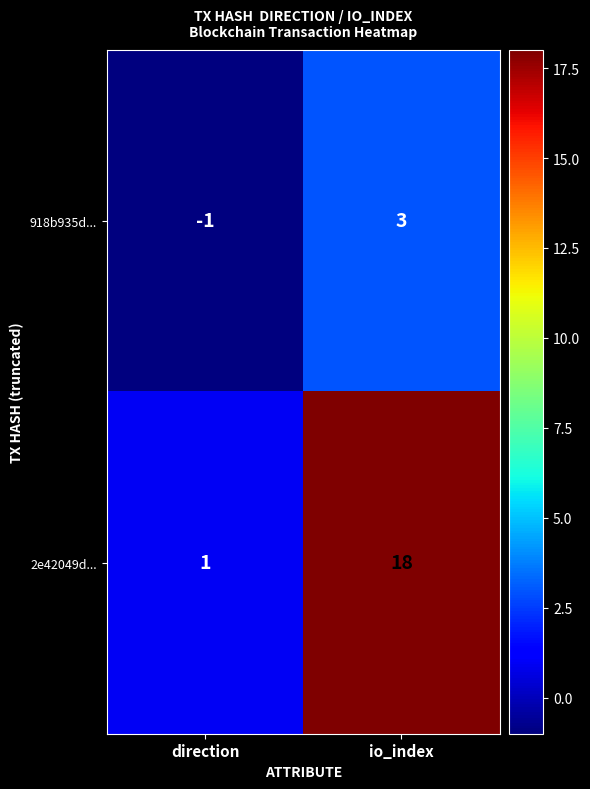

The value of 918b935d... at io_index is 1. True or false?

False